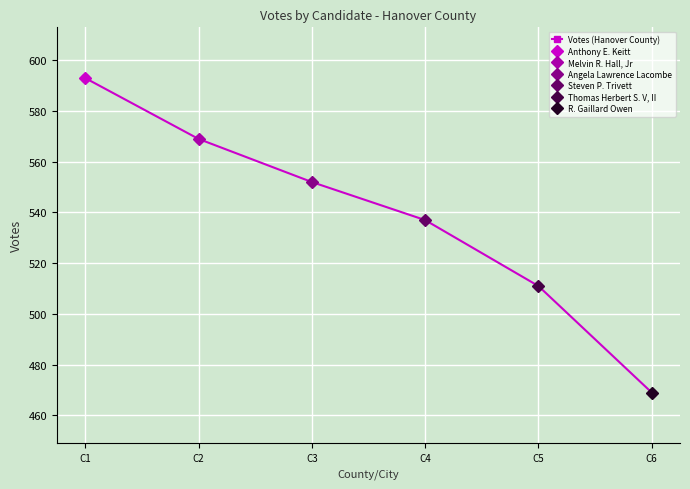

Reading left to right, extract all data points from this chart.

C1=593	C2=569	C3=552	C4=537	C5=511	C6=469